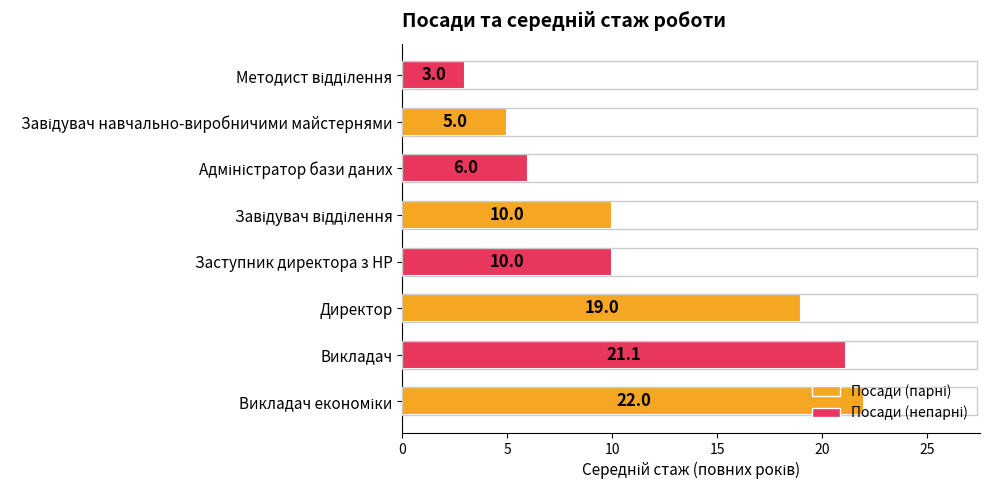

How many categories are shown in the chart?

8